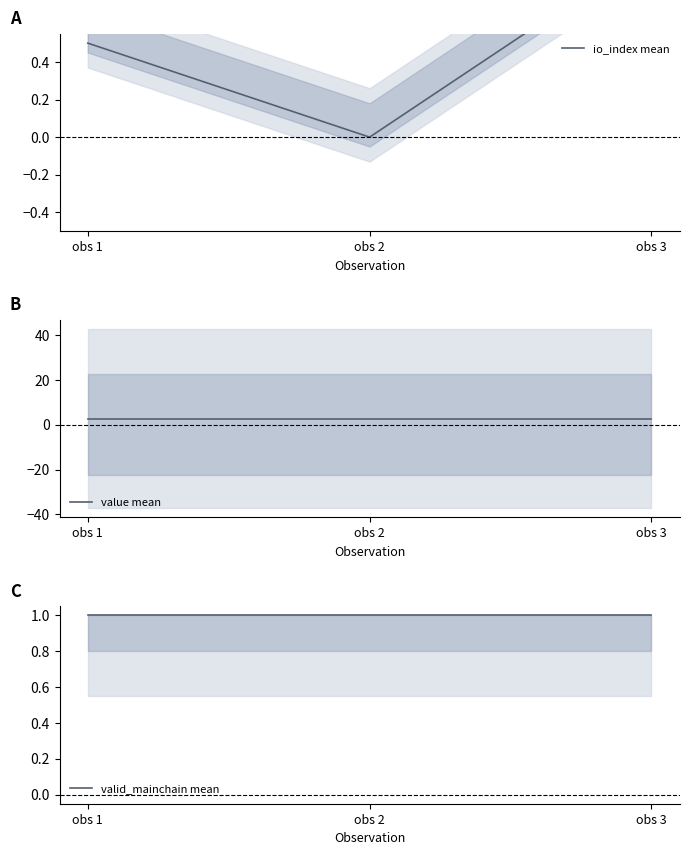

Is the value of value mean at obs 3 greater than the value of valid_mainchain mean at obs 3?

Yes